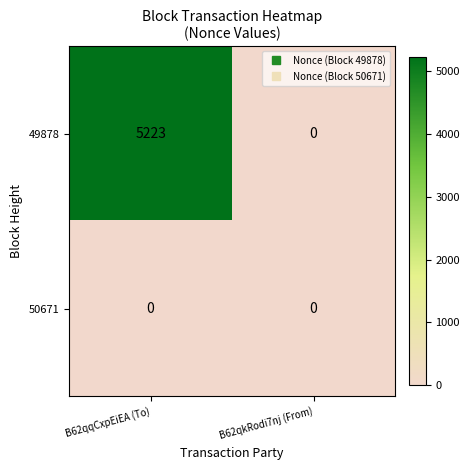

The 49878 series shows 5223 at B62qqCxpEiEA (To). True or false?

True